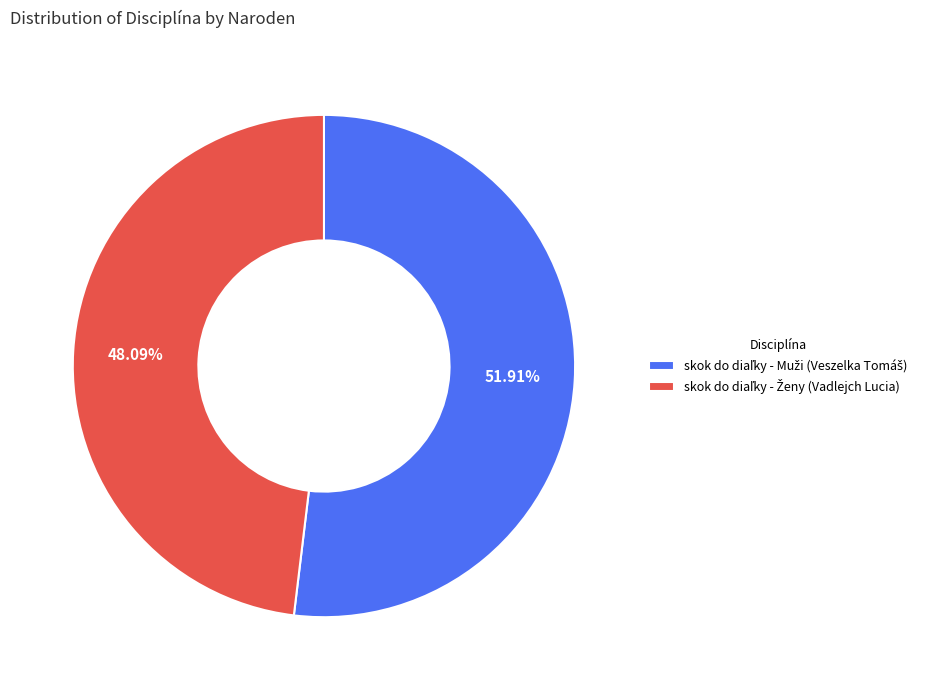

To the nearest percent, what is the difference between the largest and smallest slice percentages?

4%